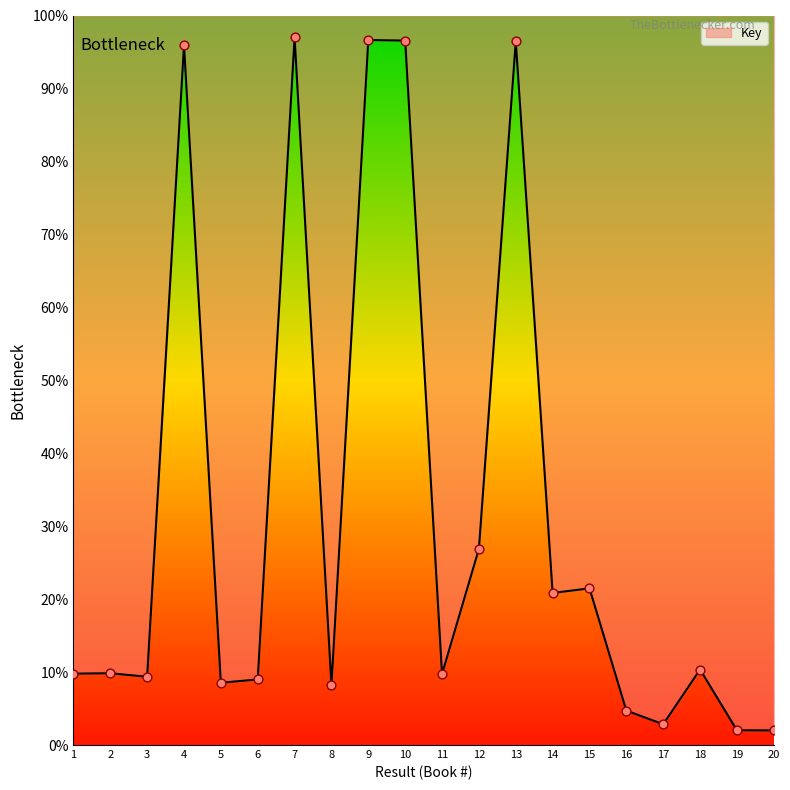

Between 19 and 20, which is larger?

19